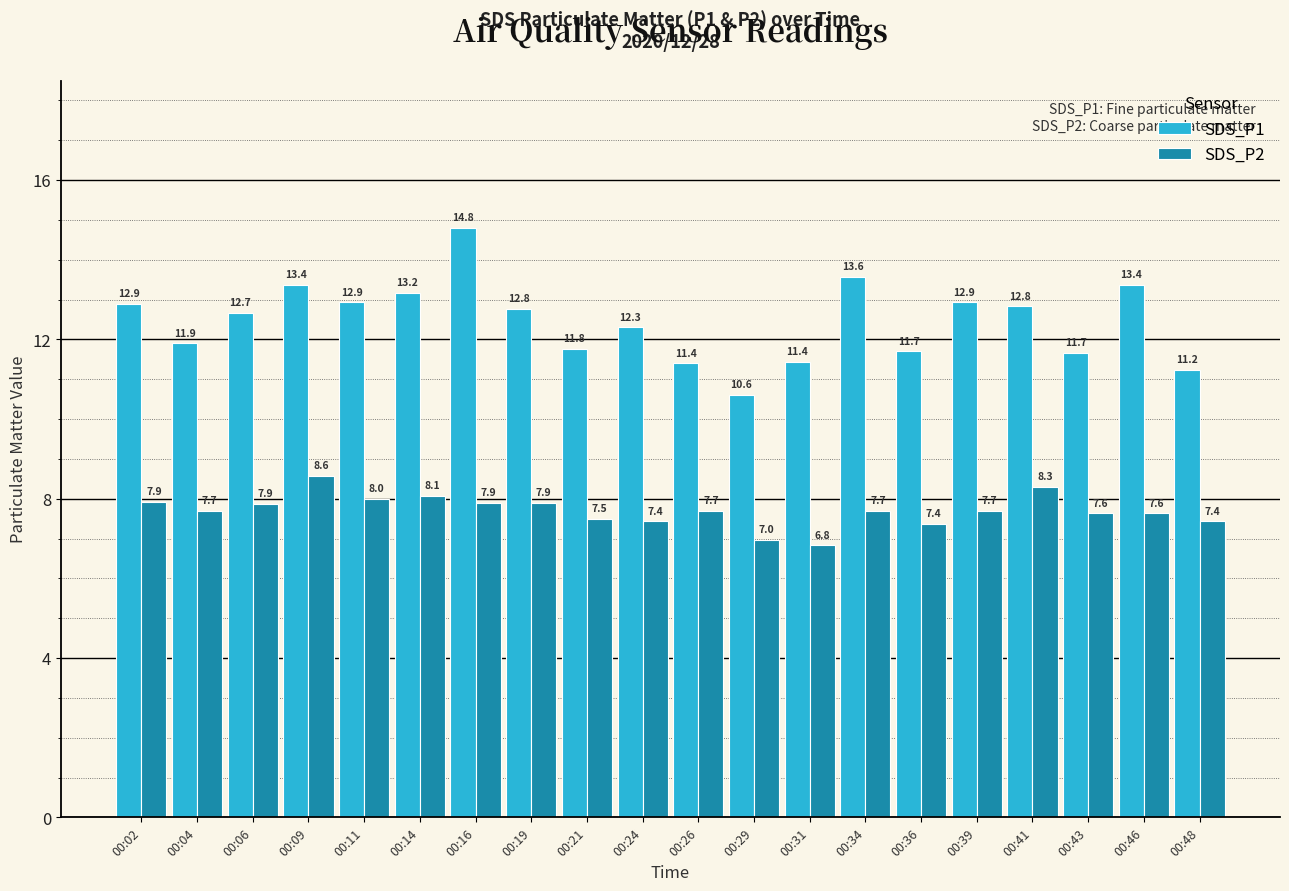

Which series has the largest total across all categories?

SDS_P1